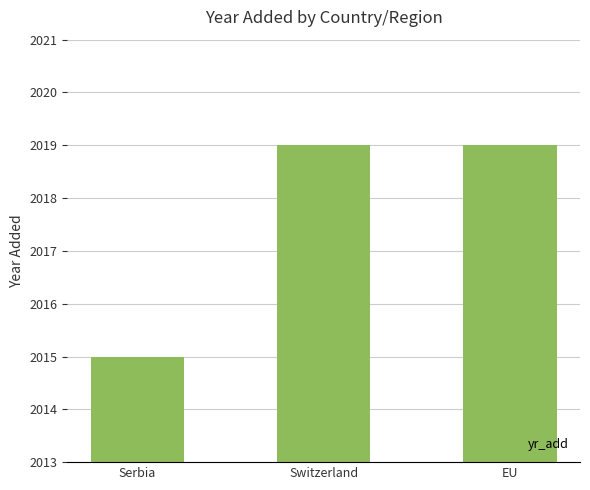

How many distinct data groups are displayed?

1